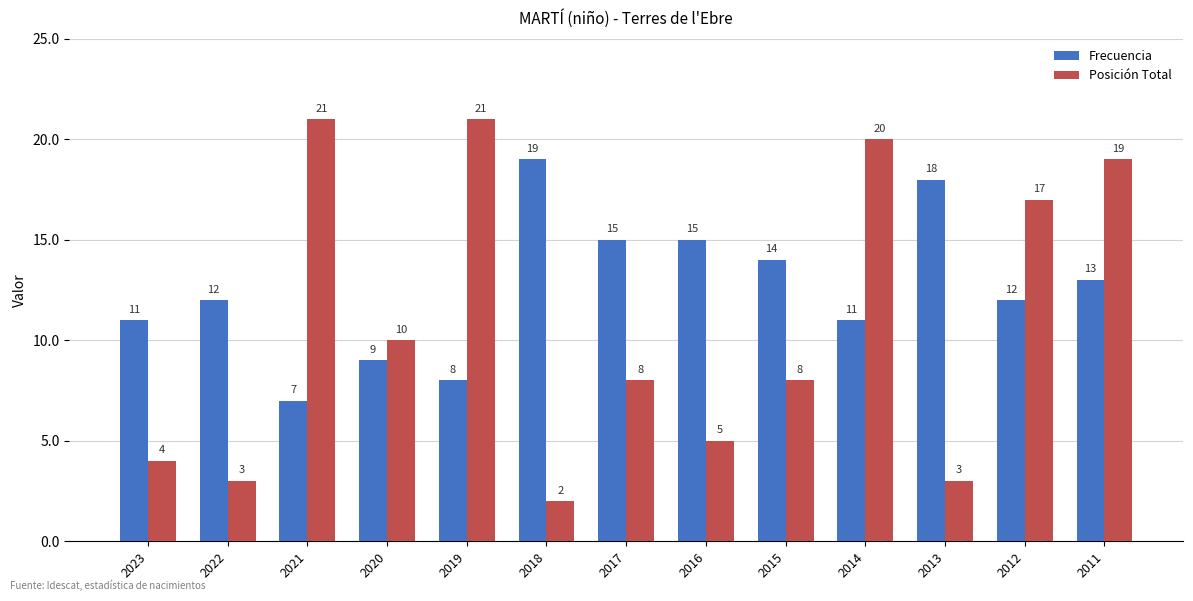

Count the number of data series in this chart.

2